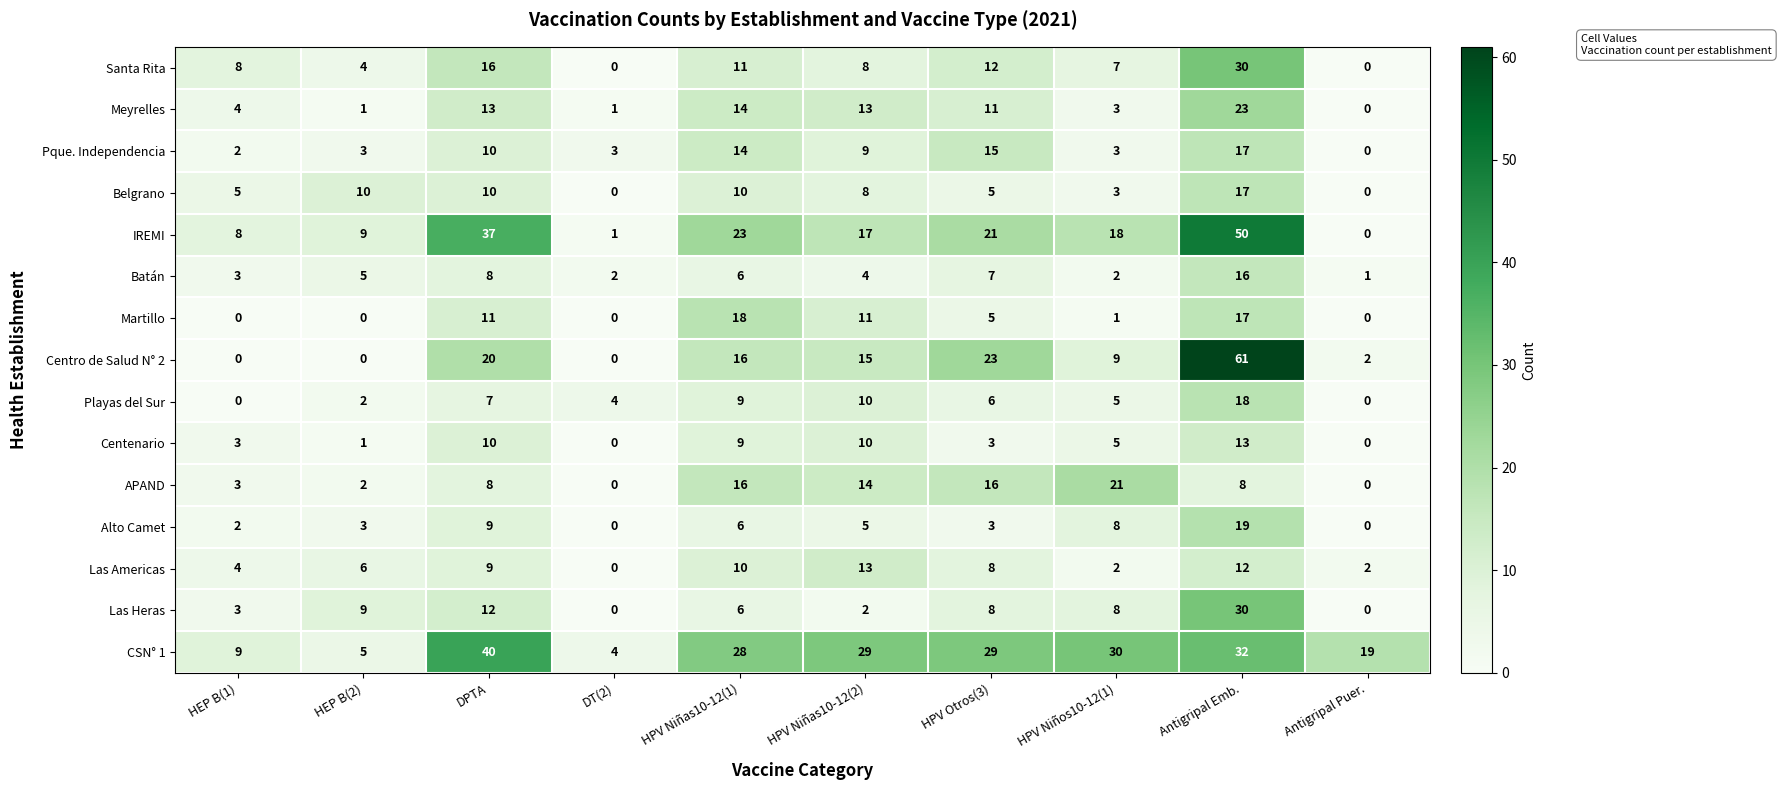

At how many categories does at least one series exceed 45?

1